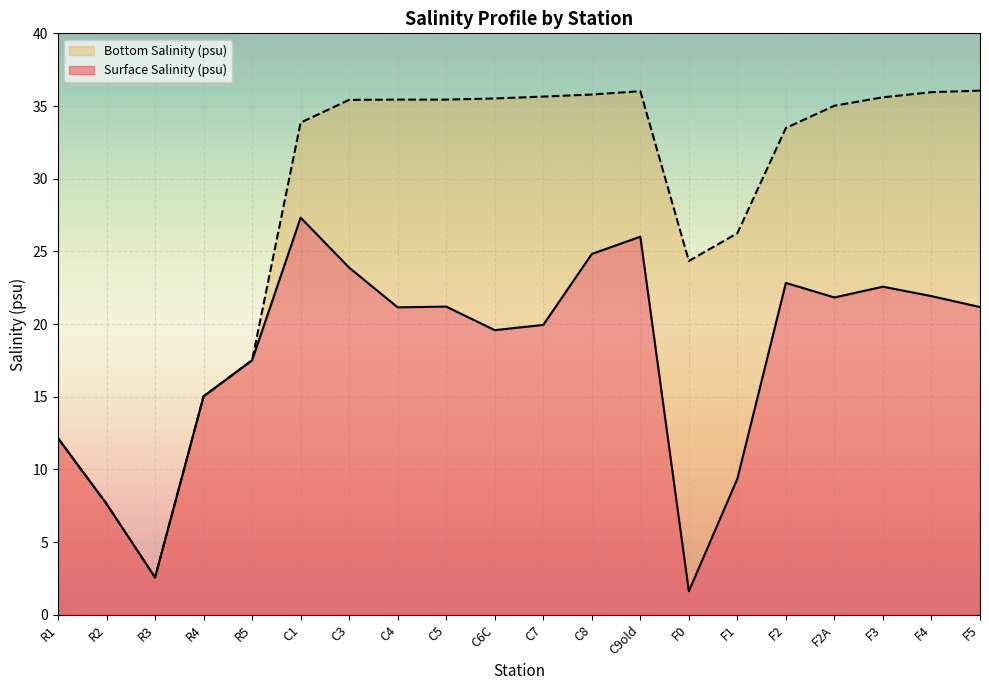

What is the maximum value shown in the chart?

36.1